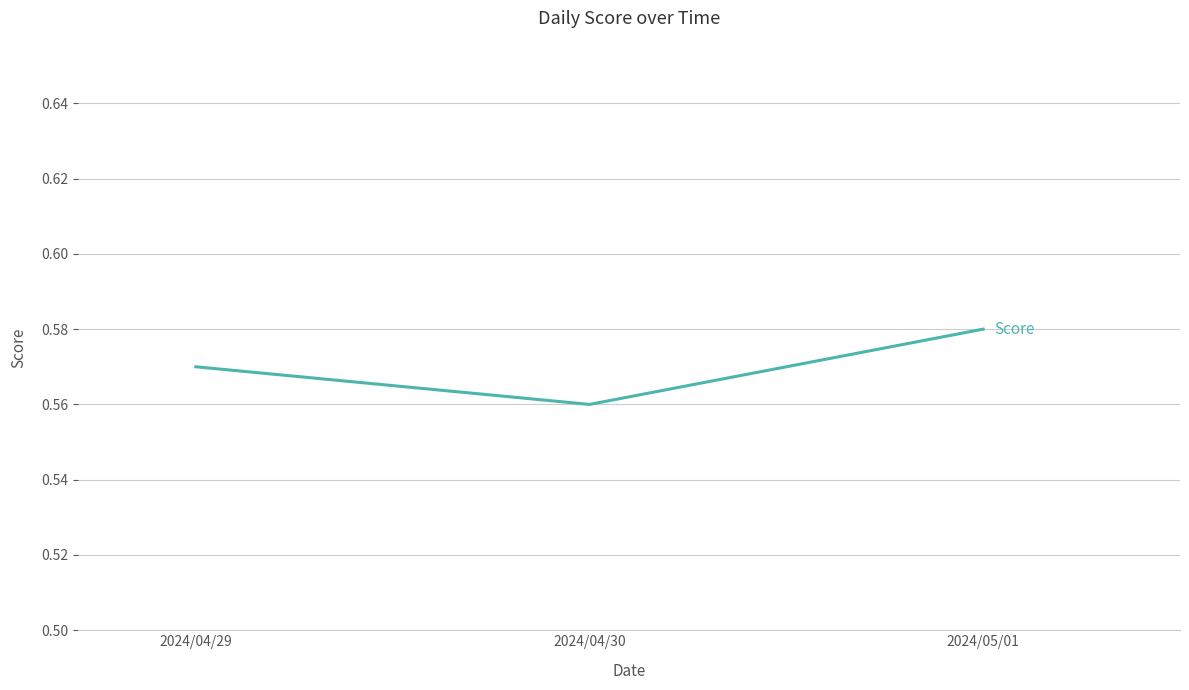

What position from the left is 2024/05/01?

3